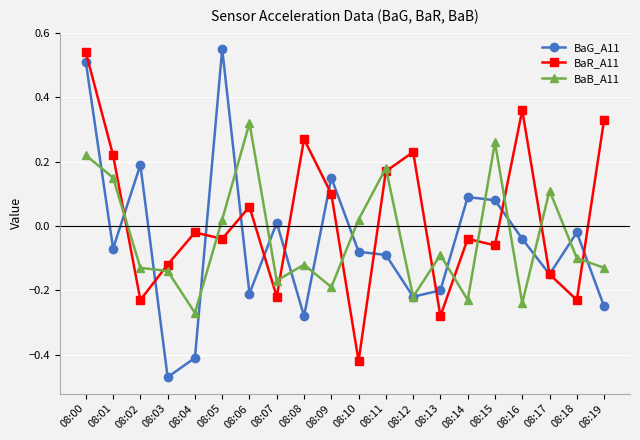

True or false: BaB_A11 and BaG_A11 cross at least once.

True